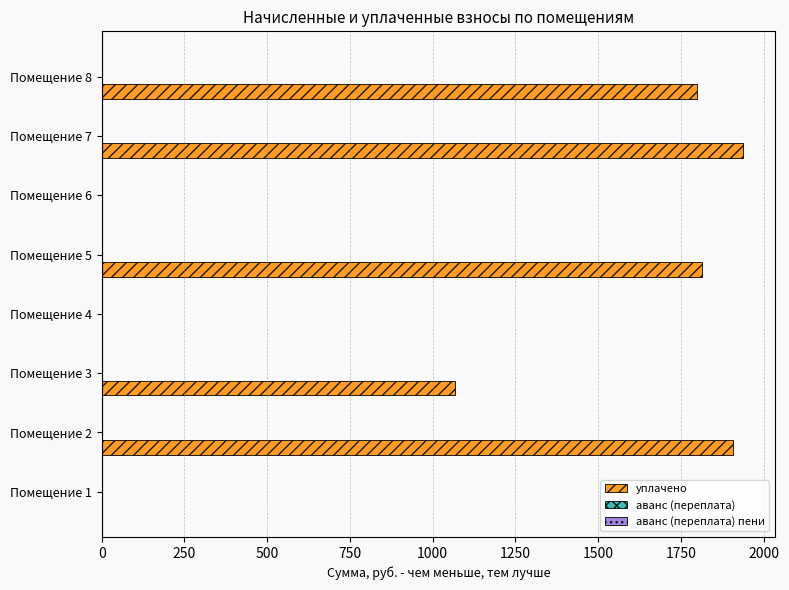

What is the sum of all уплачено values?

8524.1